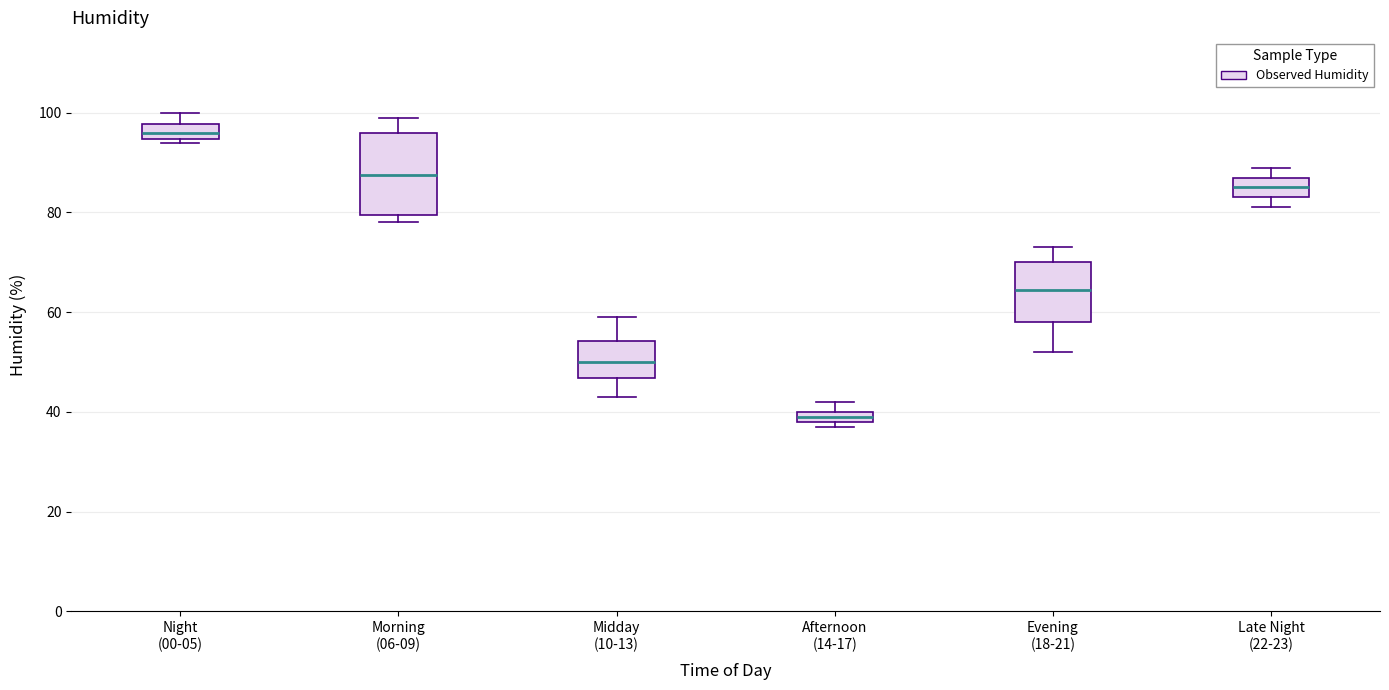

Where does the lower whisker of the box for Evening (18-21) end on the y-axis? The values are not printed on the chart, so give them approximately, as read against the axis.

52